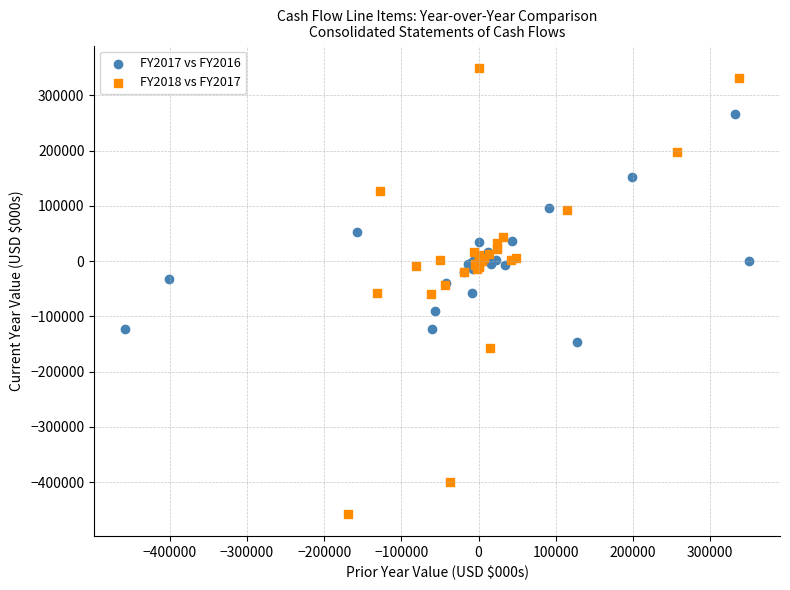

Which series contains the lowest Y value?

FY2018 vs FY2017